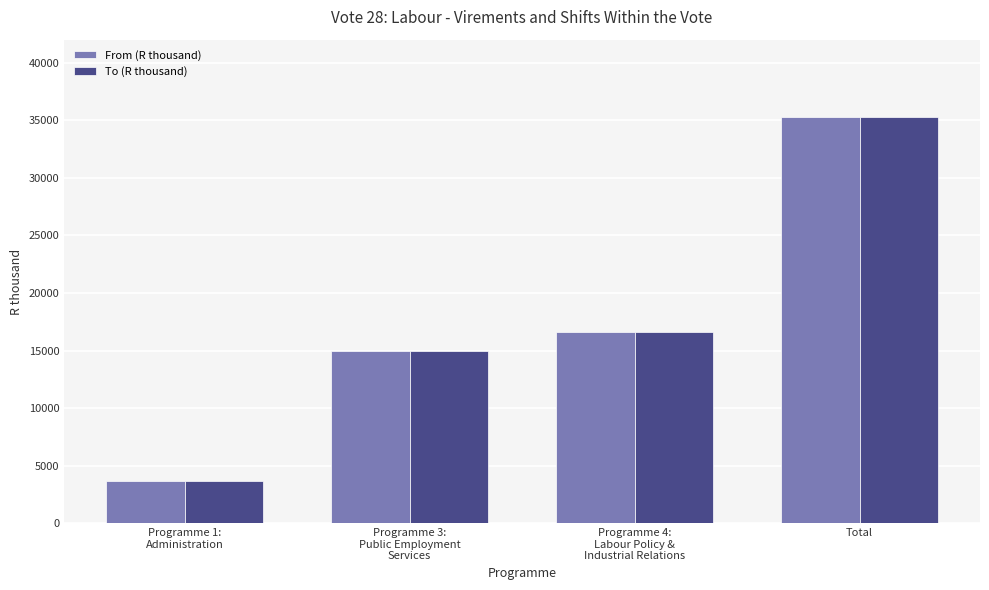

What is the maximum value shown in the chart?

35248